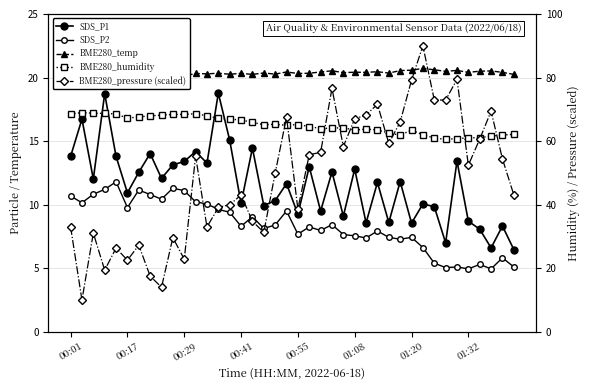

What is the label of the 3rd point from the left?

00:29